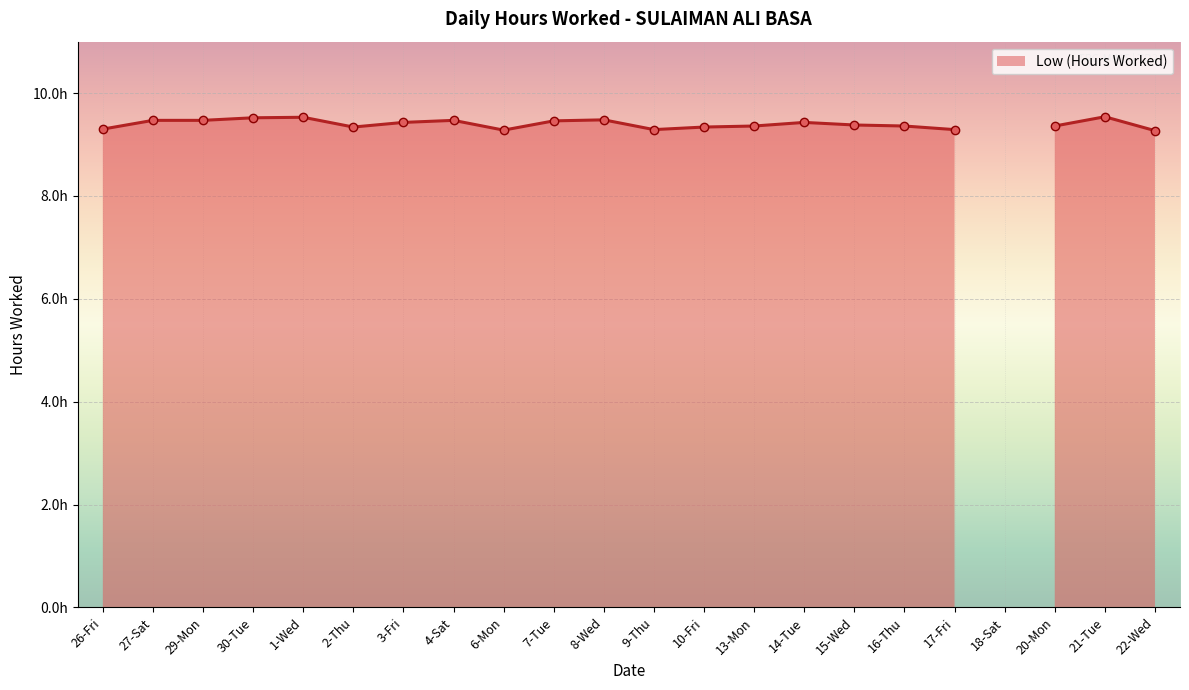

Reading right to left, list all the values displayed in this chart.

22-Wed=9.3	21-Tue=9.5	20-Mon=9.4	18-Sat=0.0	17-Fri=9.3	16-Thu=9.4	15-Wed=9.4	14-Tue=9.4	13-Mon=9.4	10-Fri=9.3	9-Thu=9.3	8-Wed=9.5	7-Tue=9.5	6-Mon=9.3	4-Sat=9.5	3-Fri=9.4	2-Thu=9.3	1-Wed=9.5	30-Tue=9.5	29-Mon=9.5	27-Sat=9.5	26-Fri=9.3